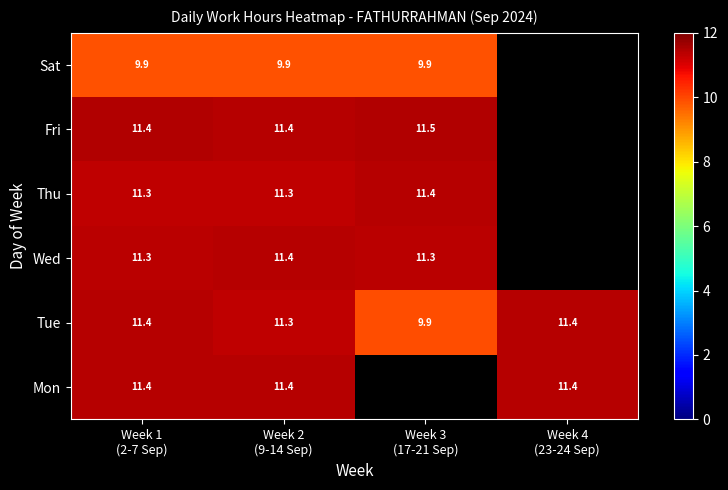

What is the difference between the maximum and minimum values in the Tue series?

1.5